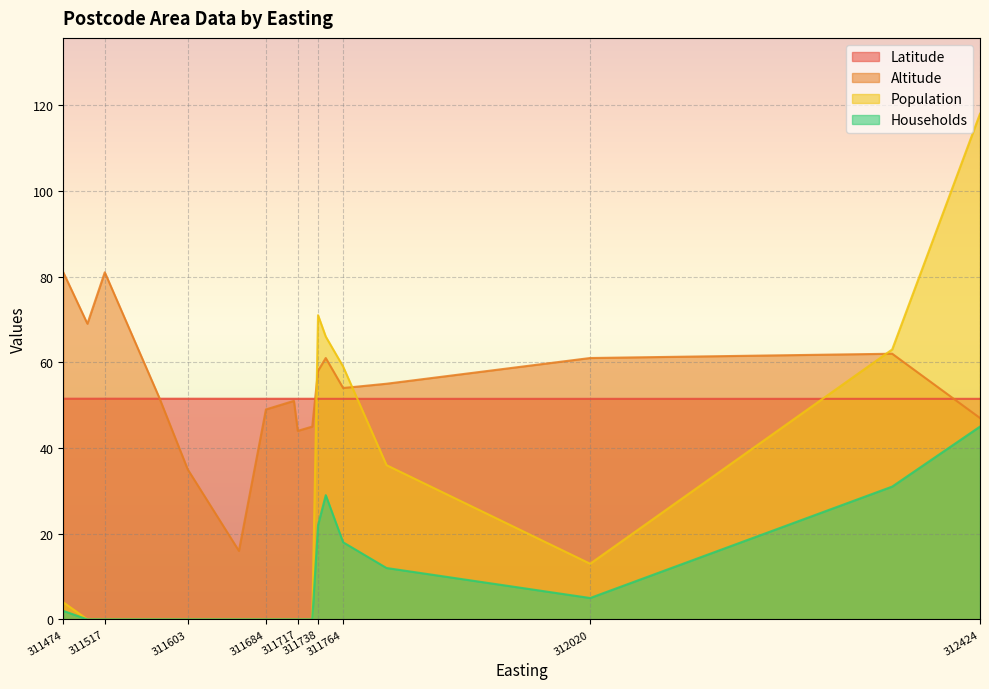

What are all the series names shown in the legend?

Latitude, Altitude, Population, Households